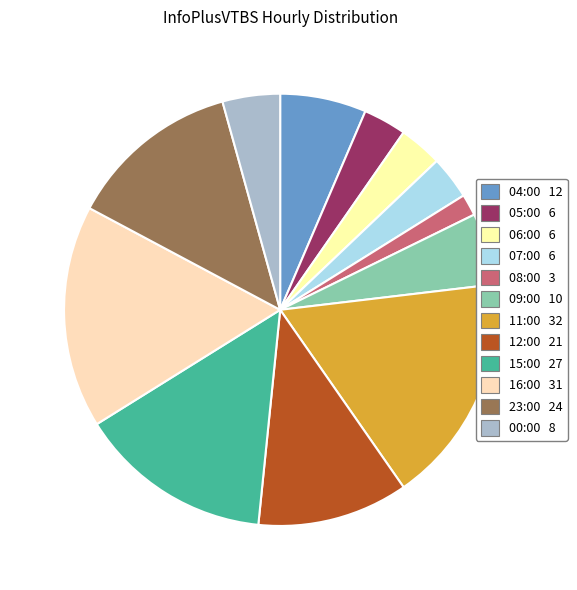

What is the change in value from 06:00 to 23:00?

+18